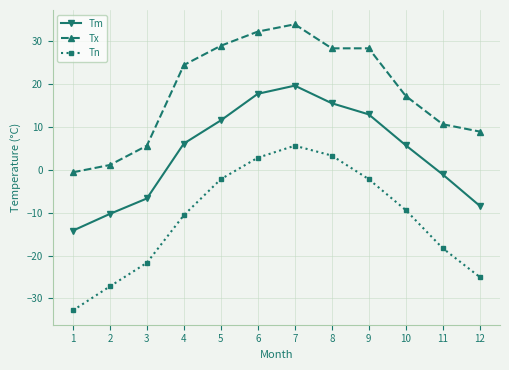

True or false: Tn has a value of -25.0 at 12.

True